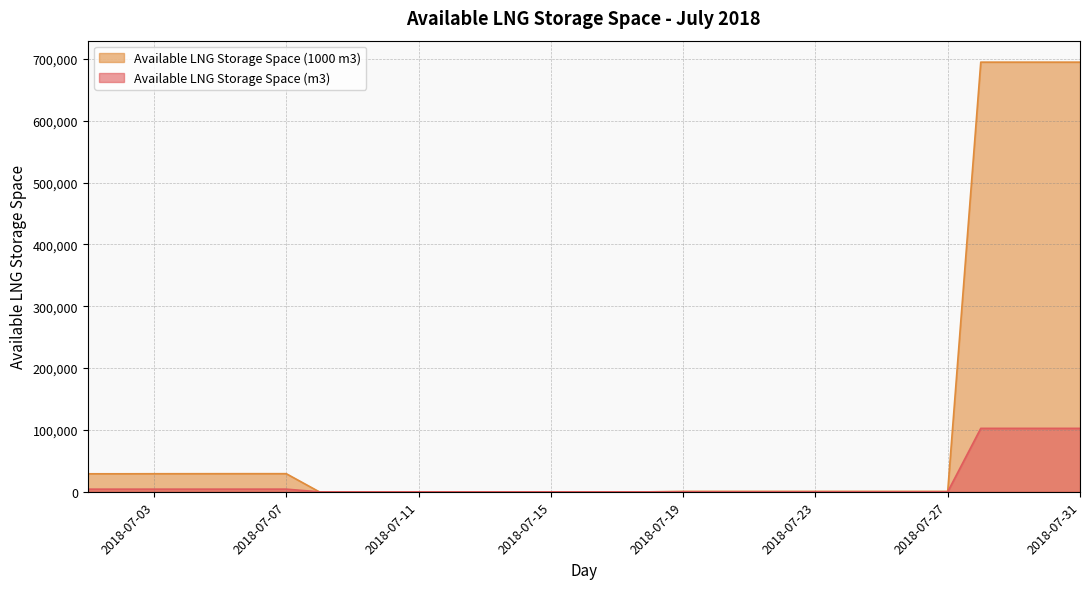

How many values in the Available LNG Storage Space (m3) series are below 103?

11